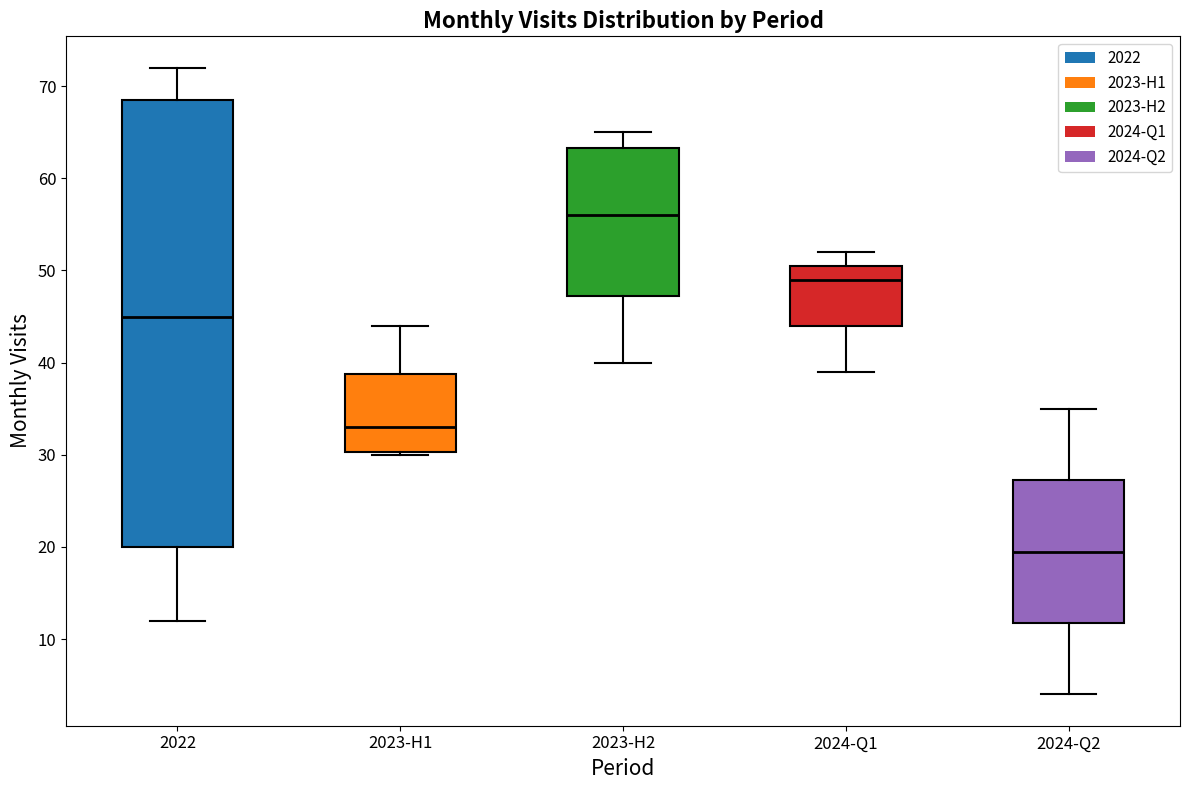

Which box is the tallest, from its lower edge to its upper edge?

2022